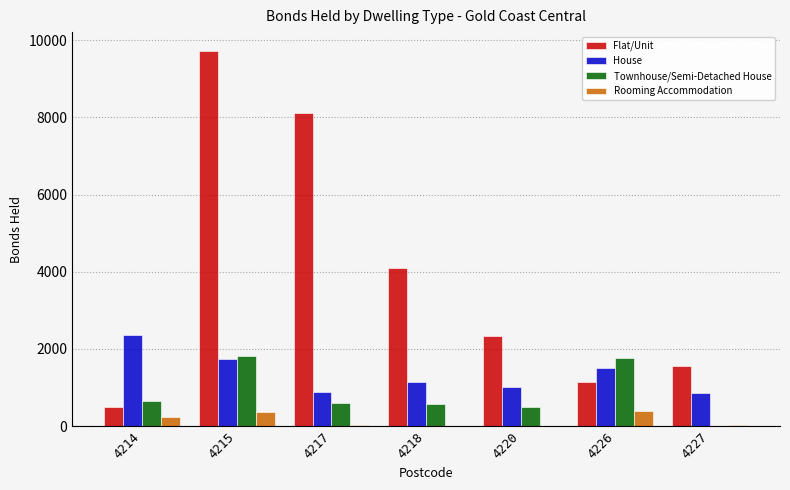

Is it true that House equals 1510 at 4226?

True